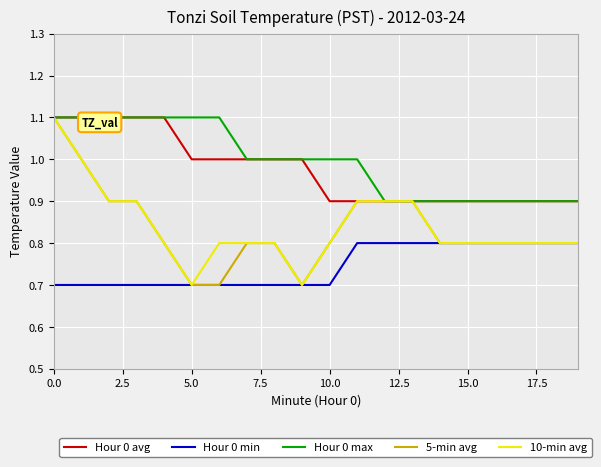

True or false: Hour 0 avg and Hour 0 min intersect in this chart.

False